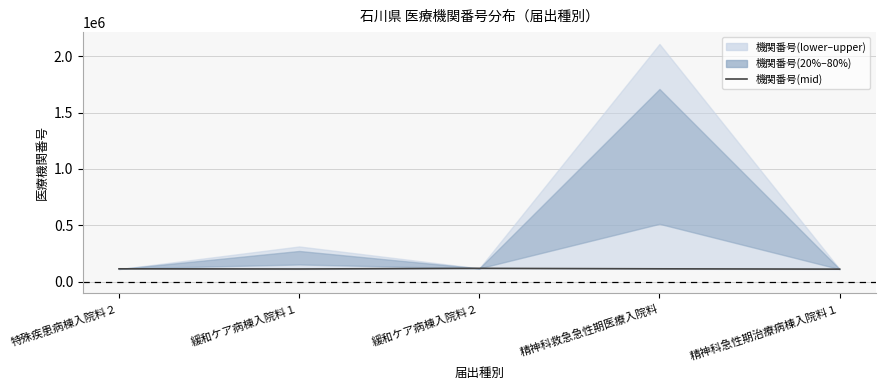

How many lines are shown in the chart?

1